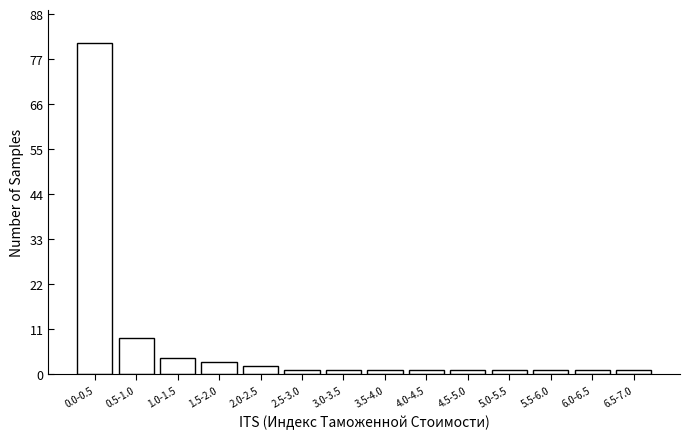

Reading left to right, list all the values displayed in this chart.

81	9	4	3	2	1	1	1	1	1	1	1	1	1